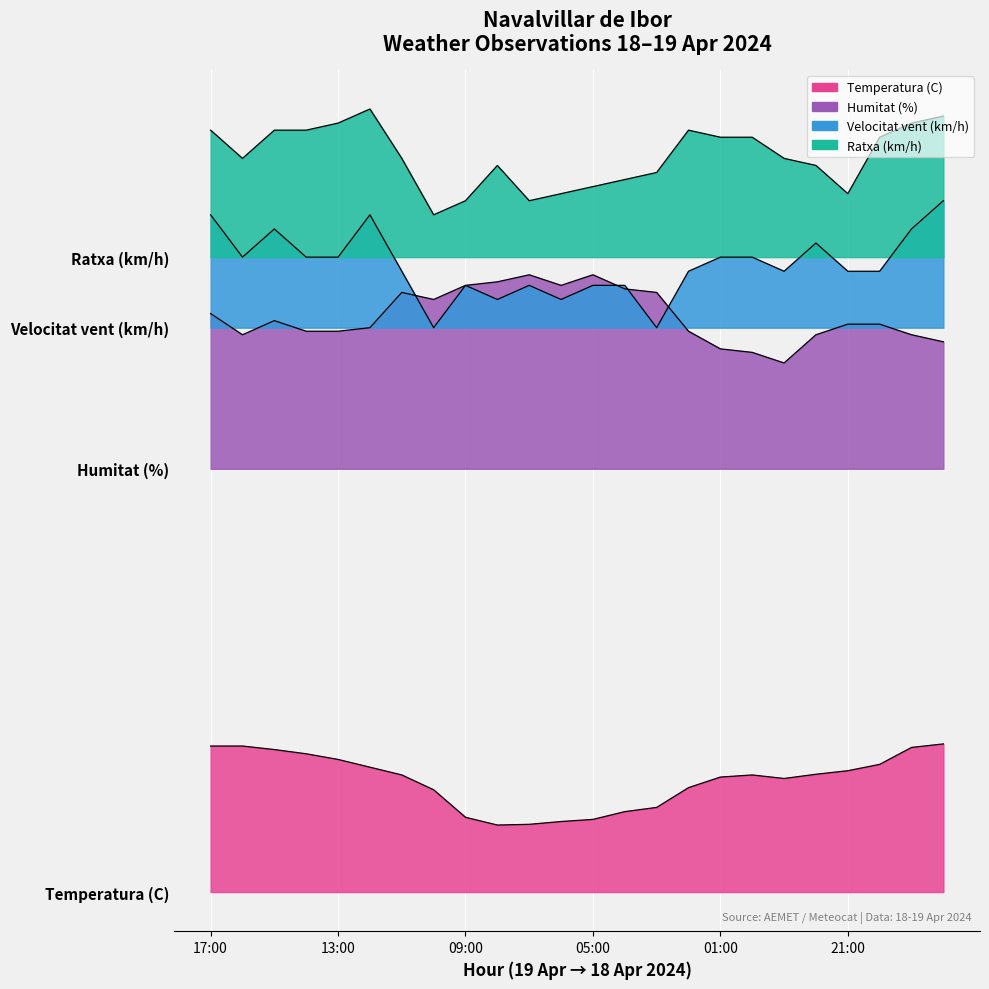

What is the difference between the Ratxa (km/h) values at 08:00 and 07:00?

5.0